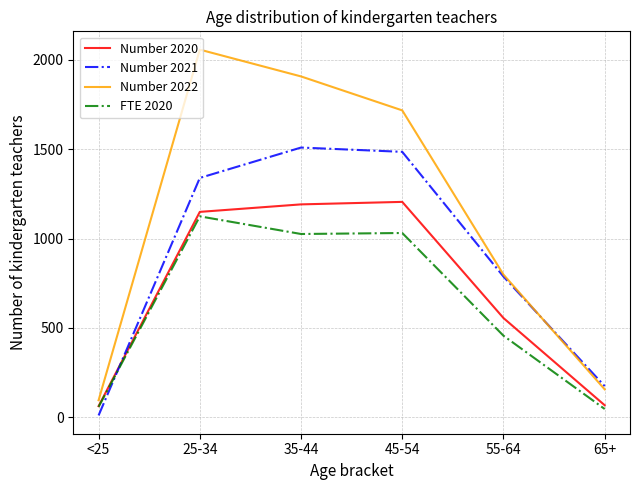

List the labels in order of Number 2022 value, smallest first.

<25, 65+, 55-64, 45-54, 35-44, 25-34